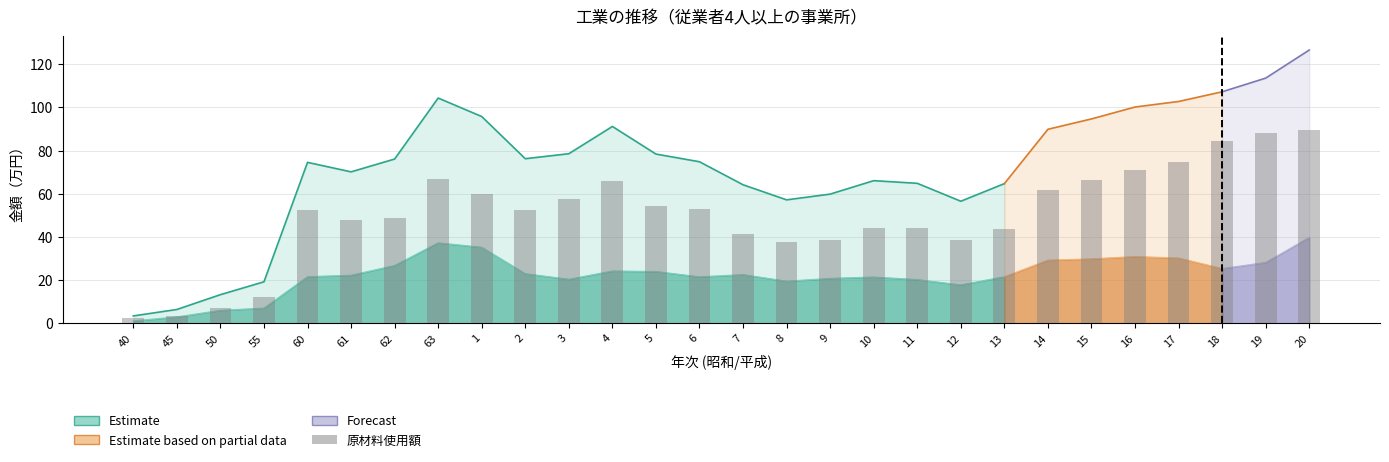

What is the value of the 20th bar from the left?

38.4